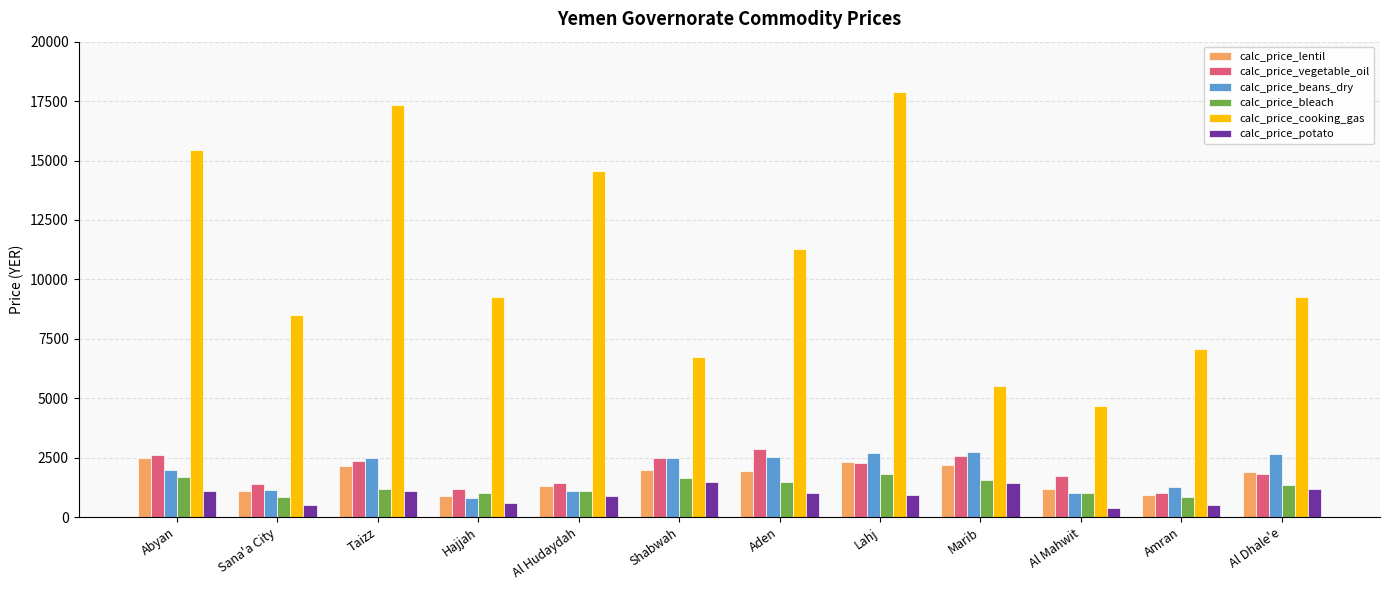

What is the sum of all calc_price_lentil values?

20450.0